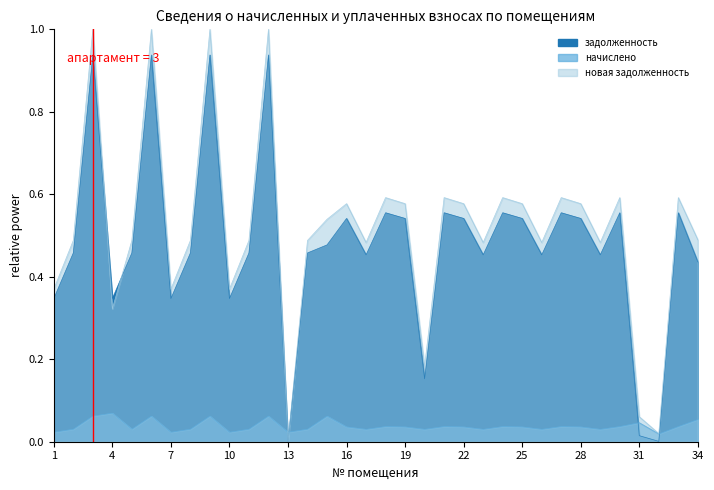

At which category is the sum across all series the highest?

3